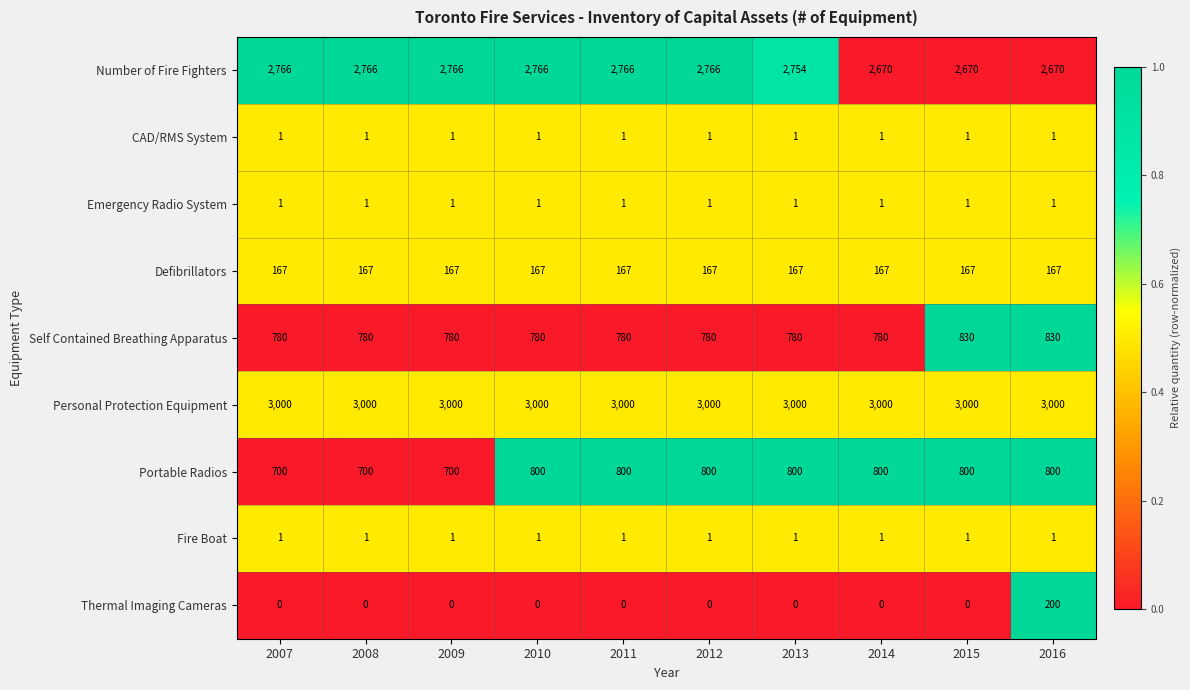

The value of CAD/RMS System at 2012 is 1. True or false?

True